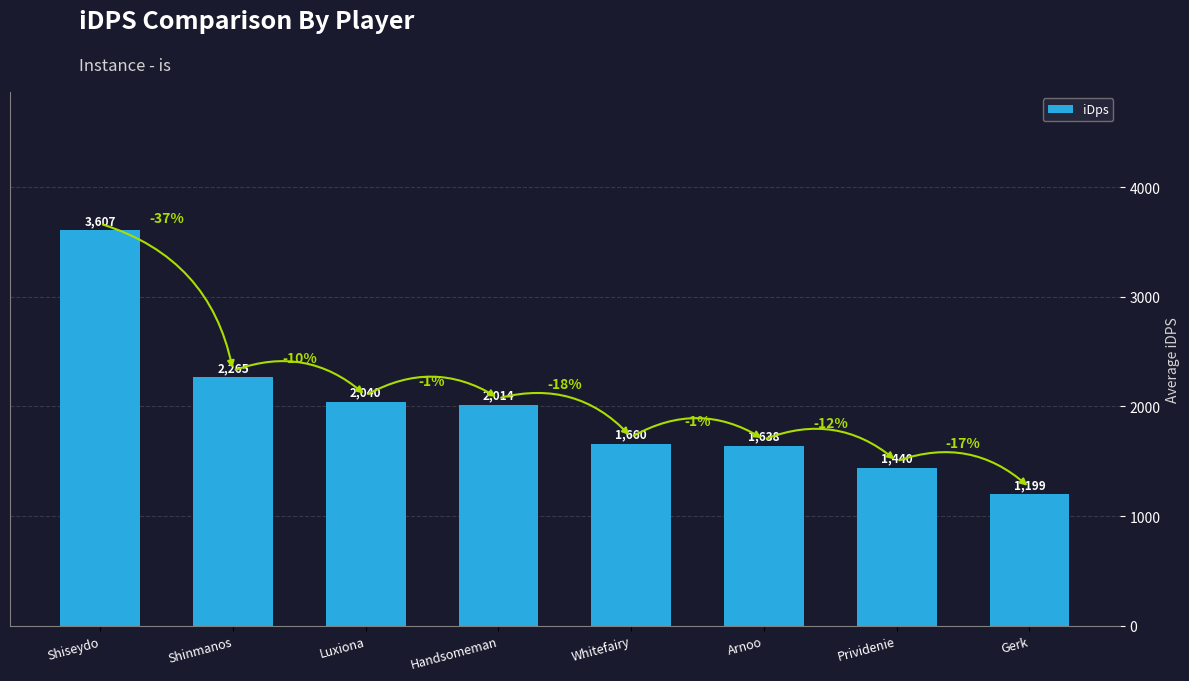

What position from the left is Shinmanos?

2